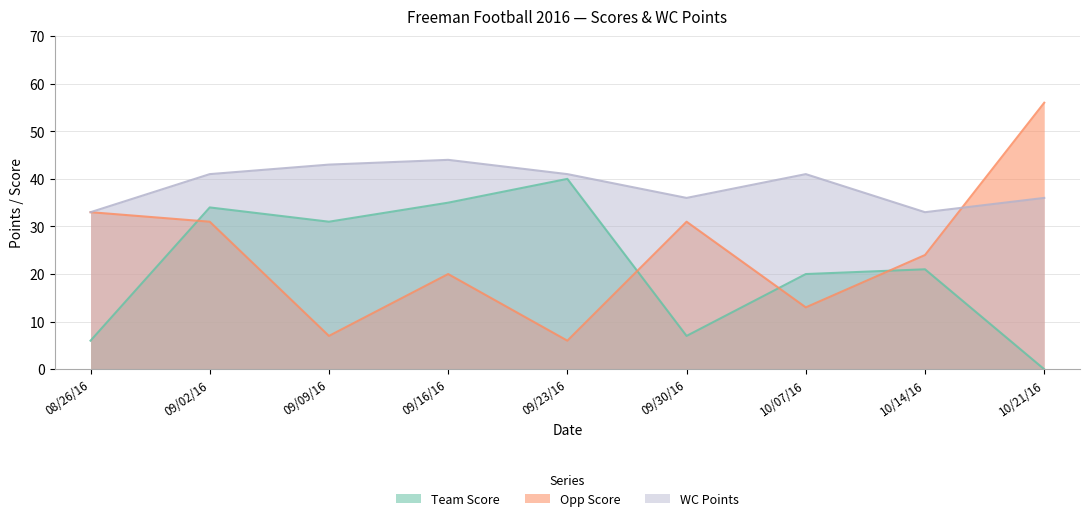

What is the label of the 3rd point from the left?

09/09/16